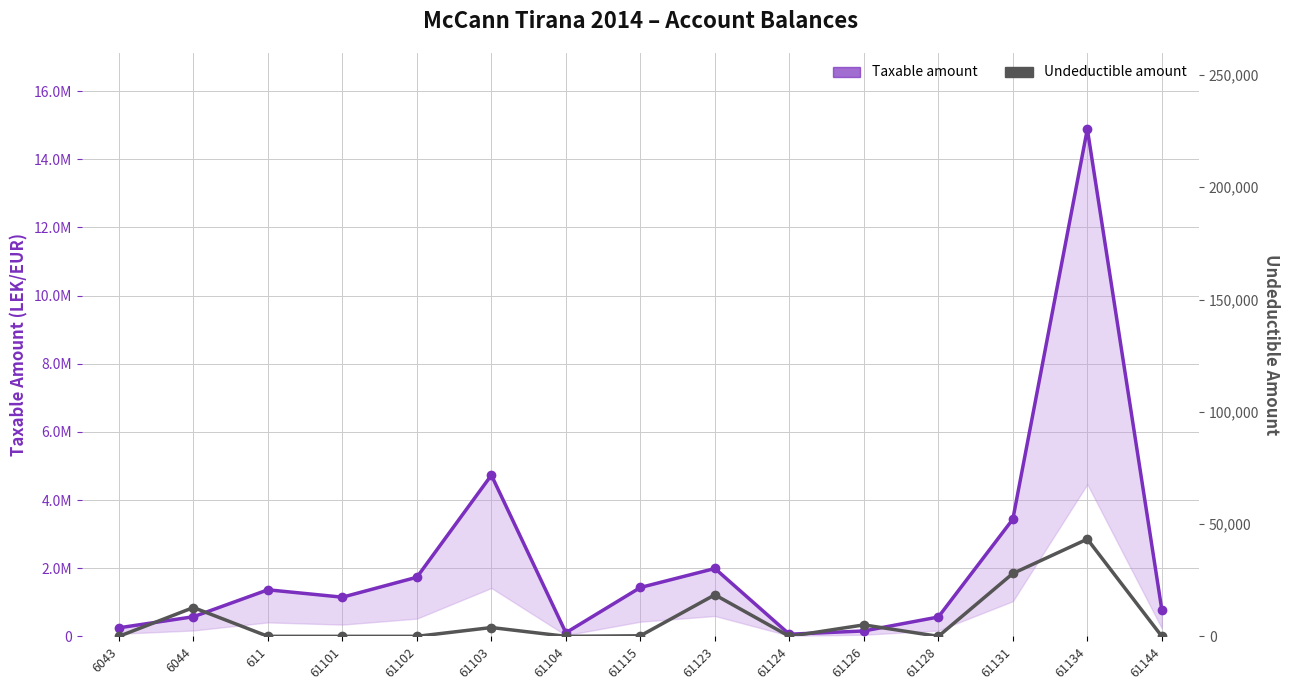

What is the total value across all series at 61115?

1434003.2